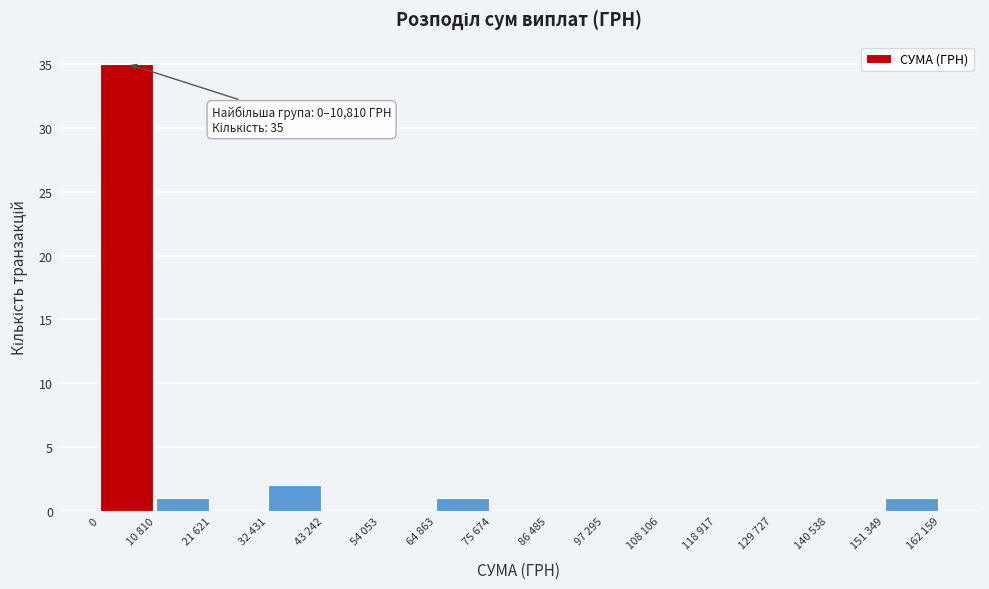

Reading left to right, what are all the values shown in this chart?

0=35	10 810=1	21 621=0	32 431=2	43 242=0	54 053=0	64 863=1	75 674=0	86 485=0	97 295=0	108 106=0	118 917=0	129 727=0	140 538=0	151 349=1